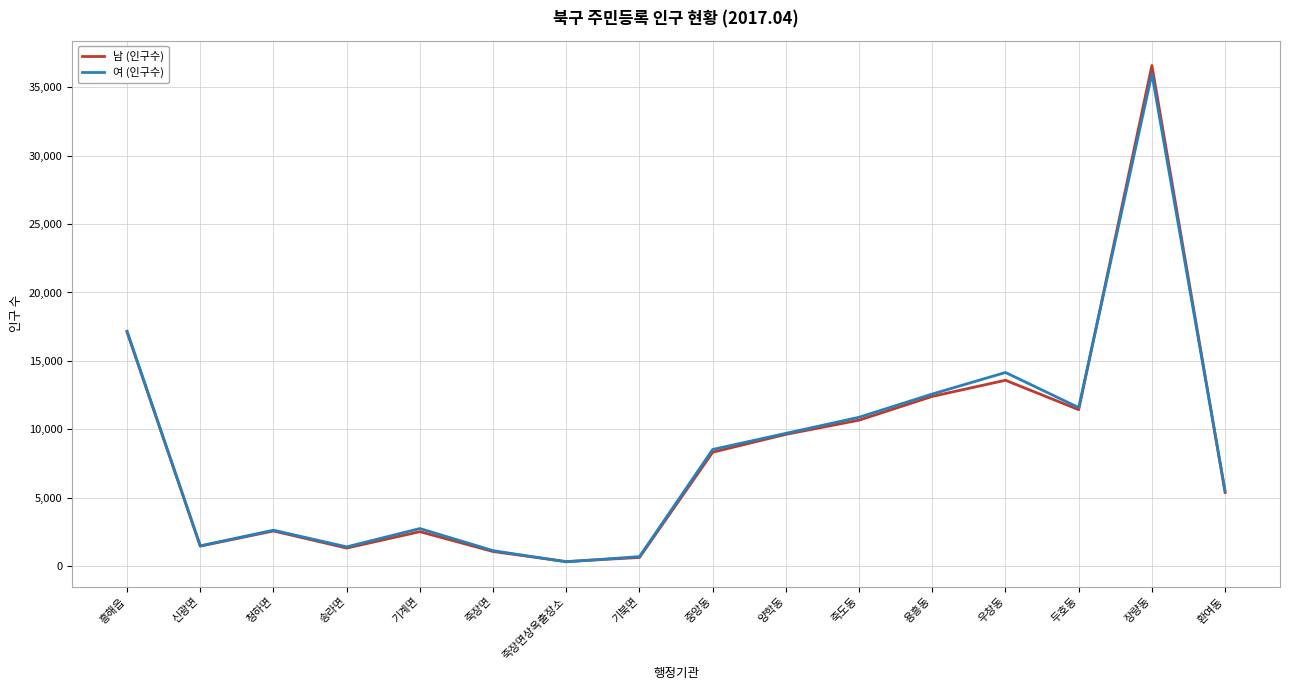

What is the difference between the second highest and minimum values in the 여 (인구수) series?

16843